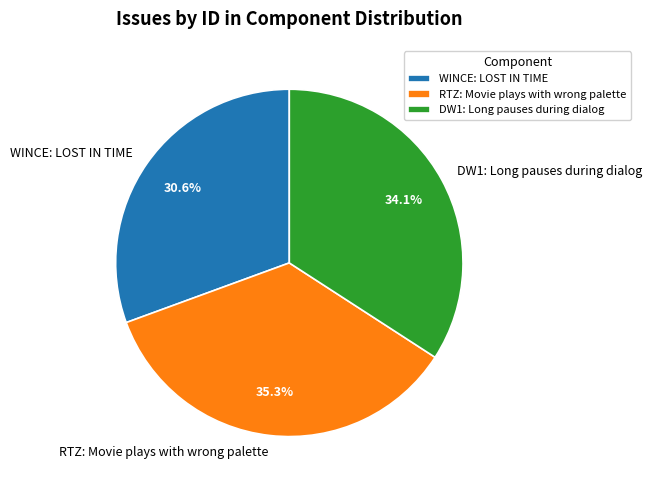

What is the largest slice in the pie chart?

RTZ: Movie plays with wrong palette